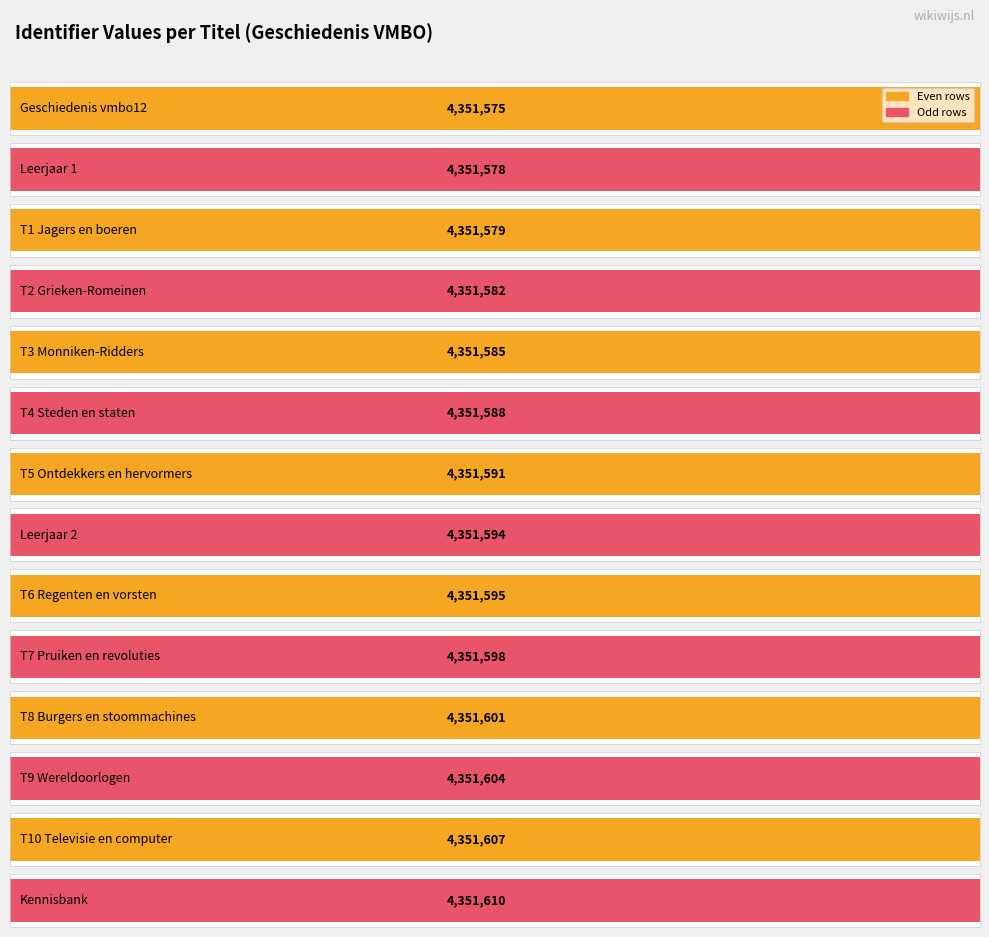

What is the label of the 11th bar from the left?

T8 Burgers en stoommachines